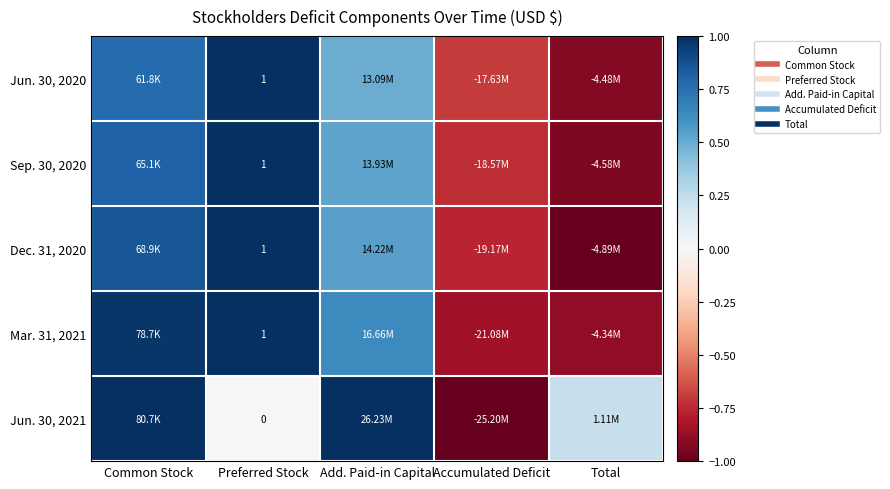

True or false: Dec. 31, 2020 has a value of -0.8 at Accumulated Deficit.

True